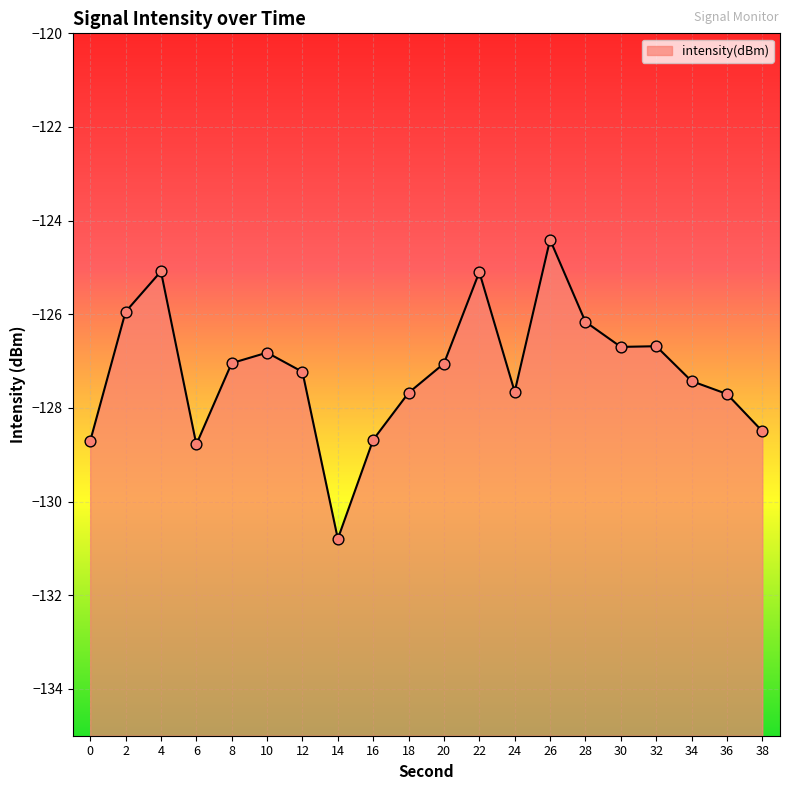

Between 4 and 6, which is larger?

4